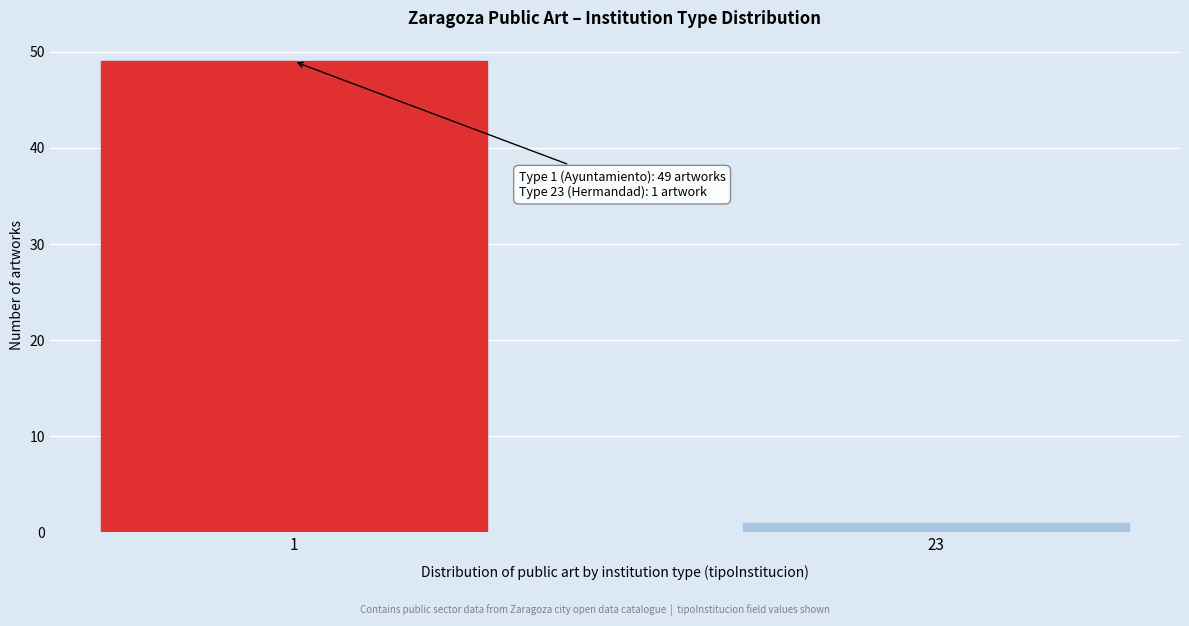

Reading left to right, extract all data points from this chart.

1=49	23=1